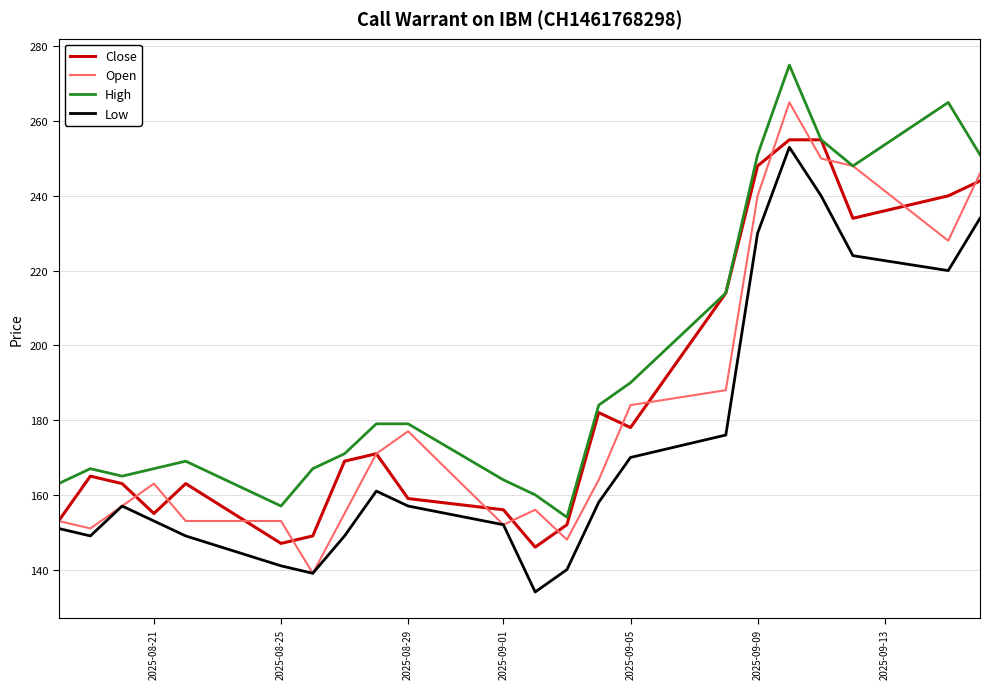

True or false: Low and High cross at least once.

False